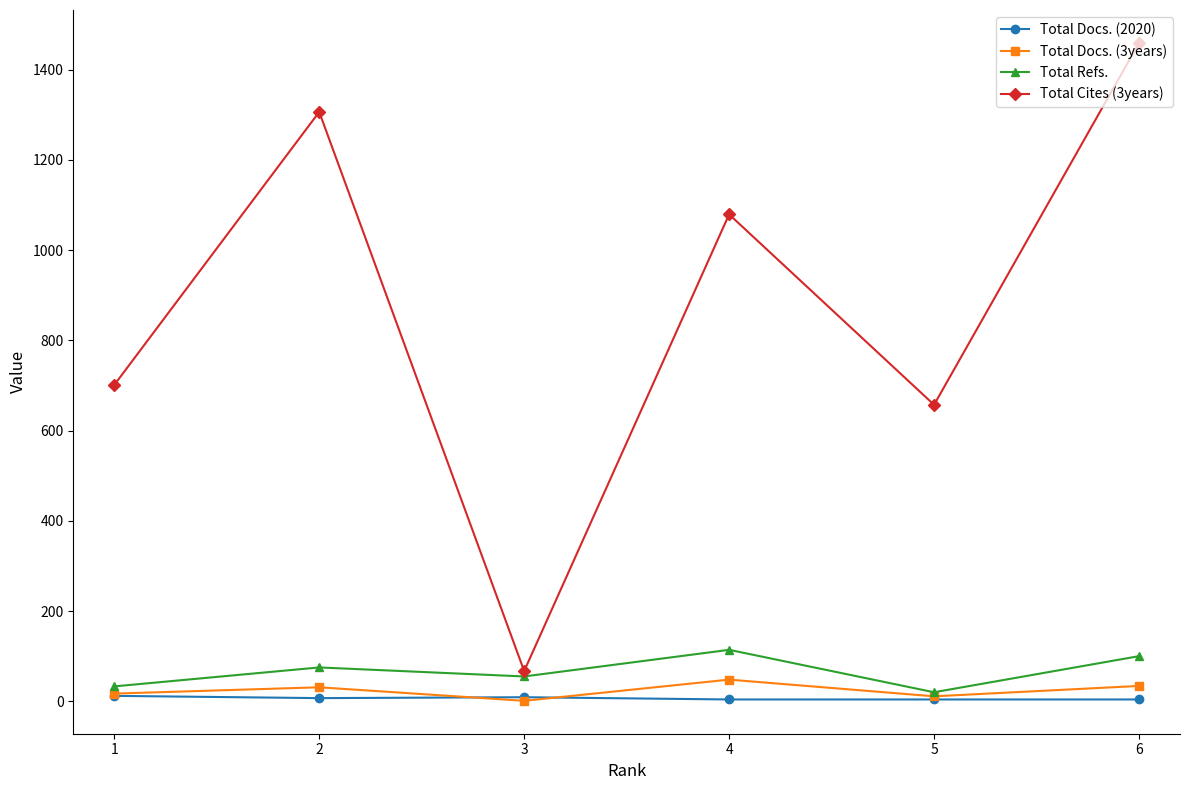

True or false: Total Docs. (2020) and Total Cites (3years) cross at least once.

False